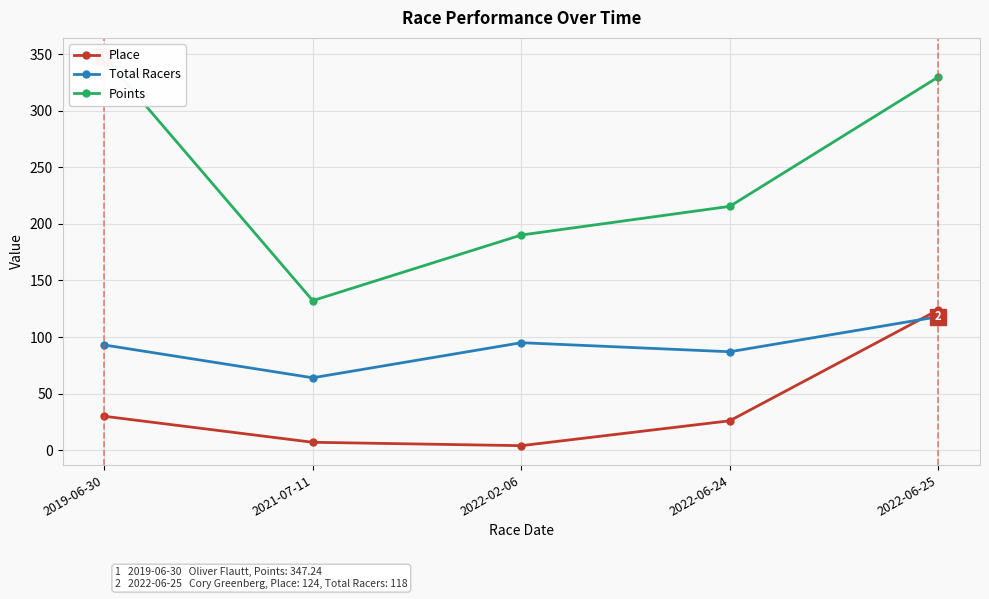

True or false: Points has a value of 215.5 at 2022-06-24.

True